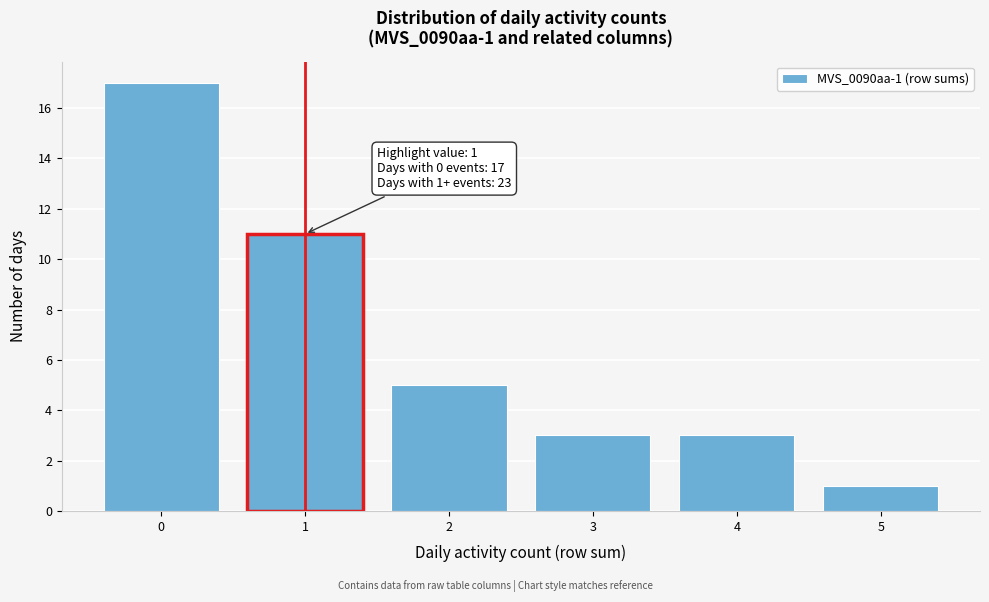

Reading right to left, what are all the values shown in this chart?

5=1	4=3	3=3	2=5	1=11	0=17